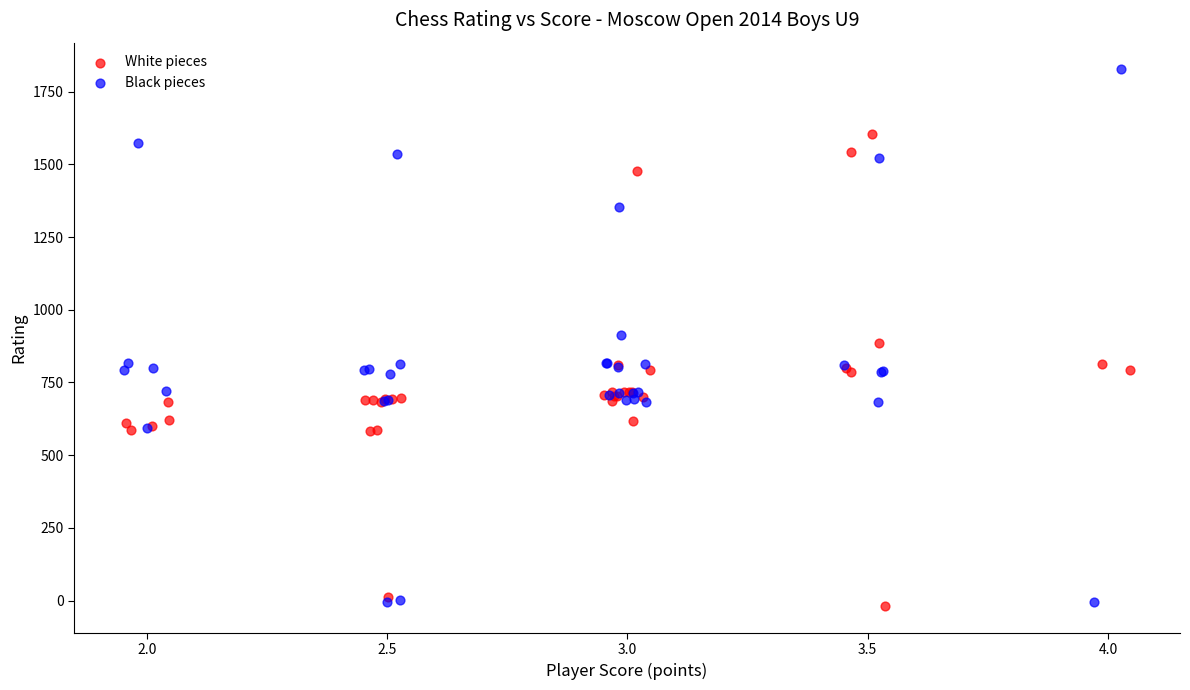

Which series contains the highest Y value?

Black pieces